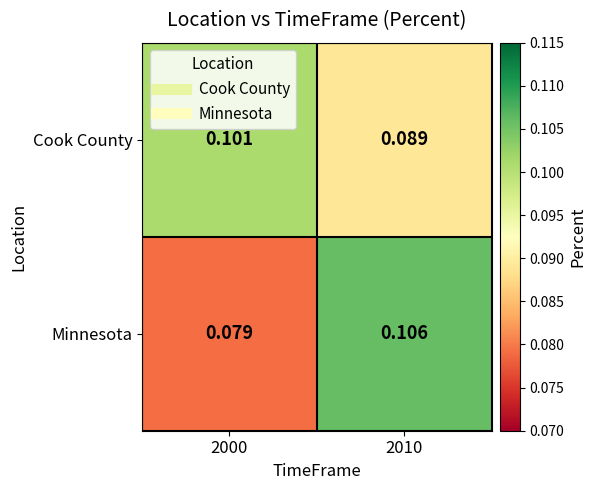

At 2010, list the series in order from smallest to largest.

Cook County, Minnesota